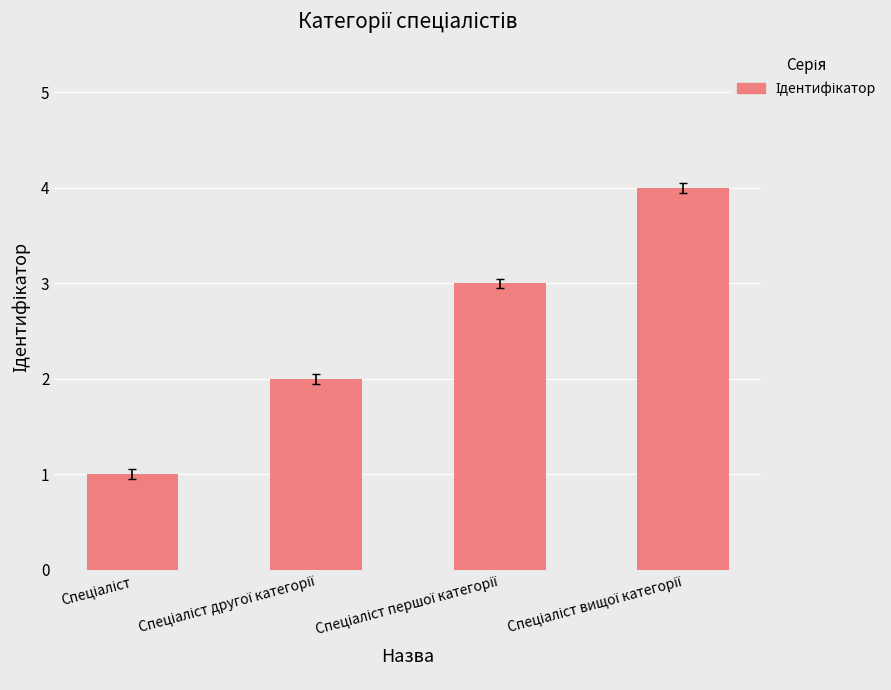

Does the chart contain any negative values?

No